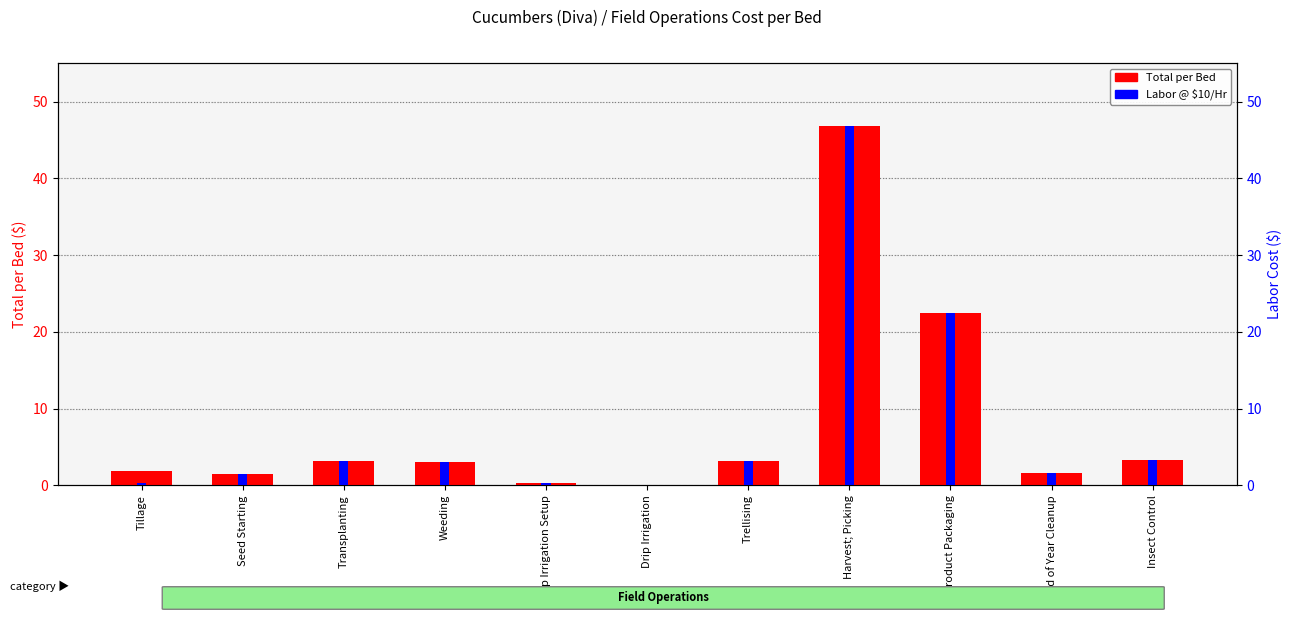

What is the average value of the Labor @ $10/Hr series?

7.8